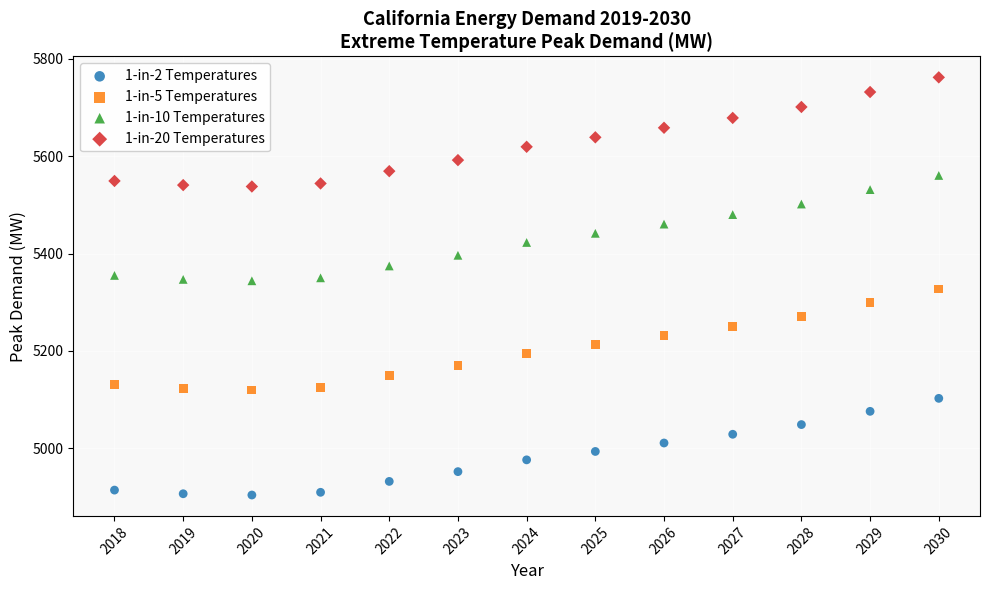

Across all data points, what is the range of X values (max minus min)?

12.0